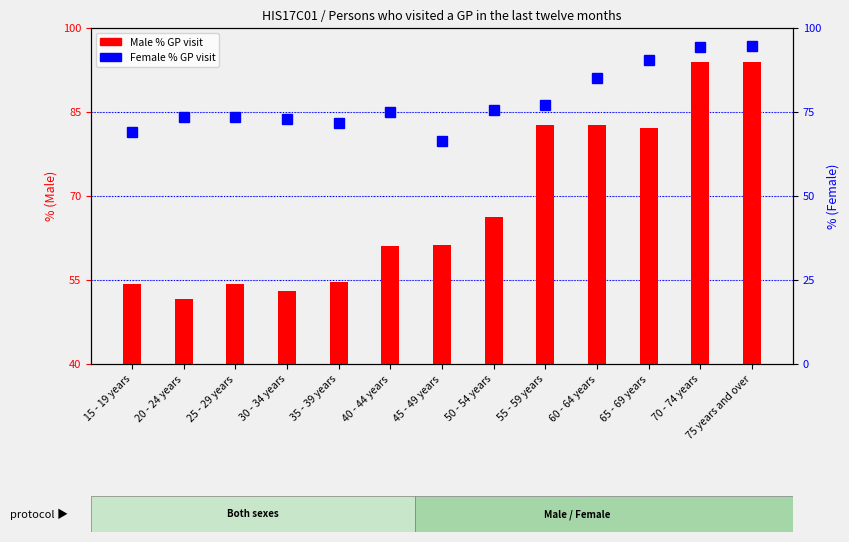

What value does the Male series have at 30 - 34 years?

53.1